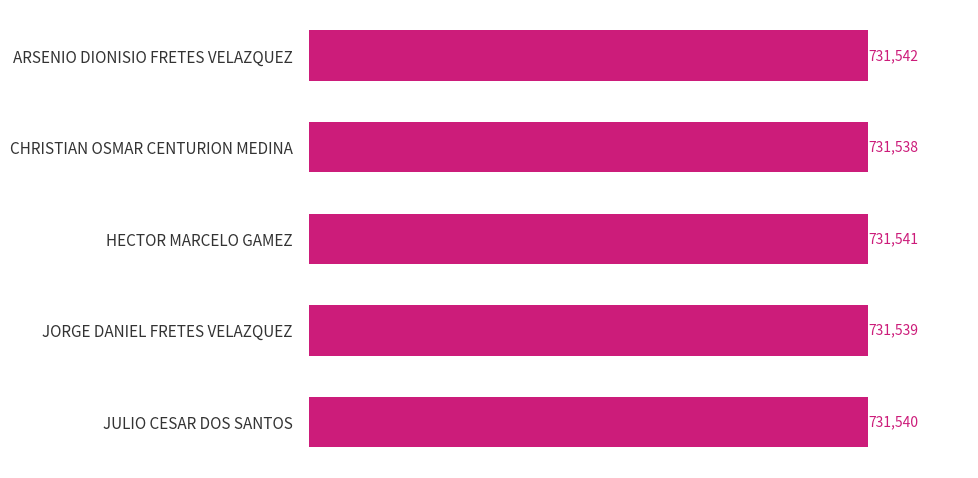

Rank the categories by value from lowest to highest.

CHRISTIAN OSMAR CENTURION MEDINA, JORGE DANIEL FRETES VELAZQUEZ, JULIO CESAR DOS SANTOS, HECTOR MARCELO GAMEZ, ARSENIO DIONISIO FRETES VELAZQUEZ